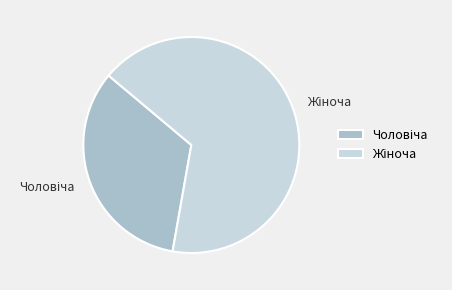

Count the number of slices in the pie.

2